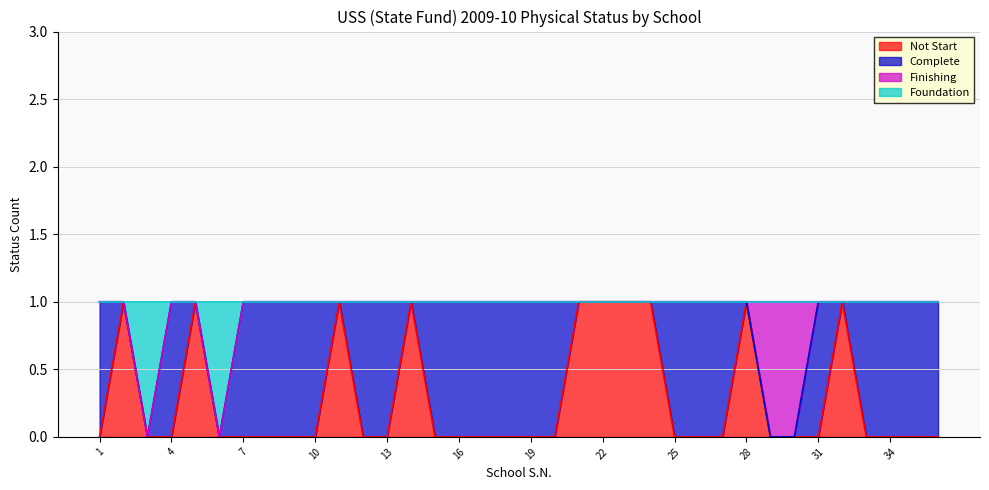

The Not Start series shows 1 at 24. True or false?

True